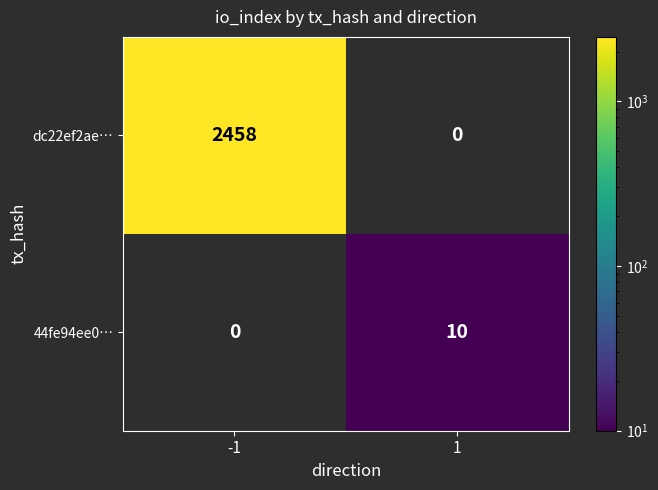

At which category is the sum across all series the highest?

-1